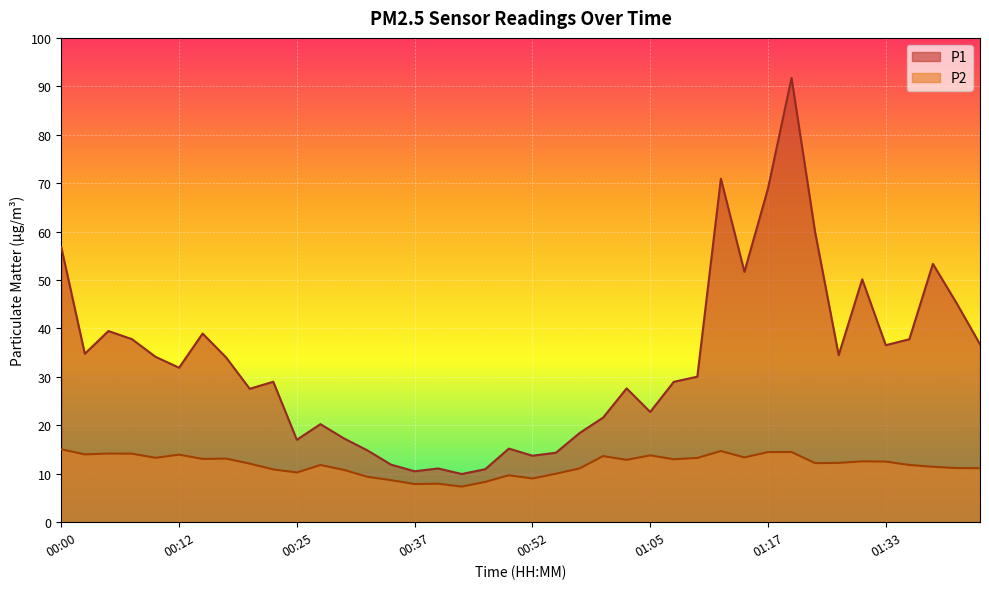

What are all the series names shown in the legend?

P1, P2